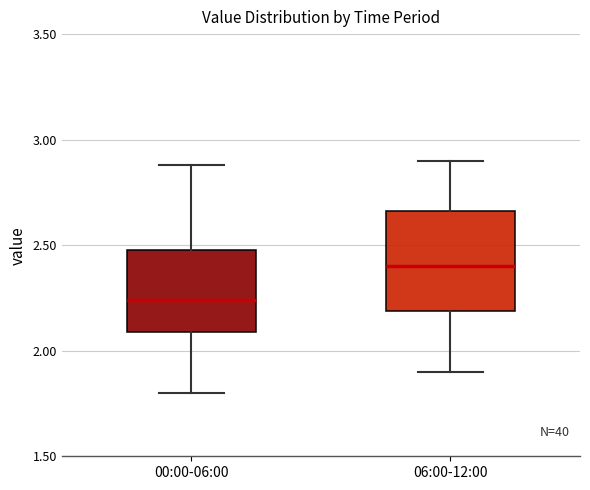

Where does the upper whisker of the box for 06:00-12:00 end on the y-axis? The values are not printed on the chart, so give them approximately, as read against the axis.

2.90